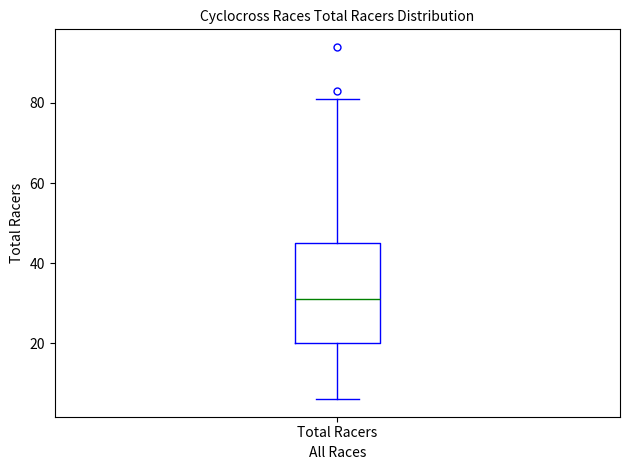

Where does the lower whisker of the box for Total Racers end on the y-axis? The values are not printed on the chart, so give them approximately, as read against the axis.

6